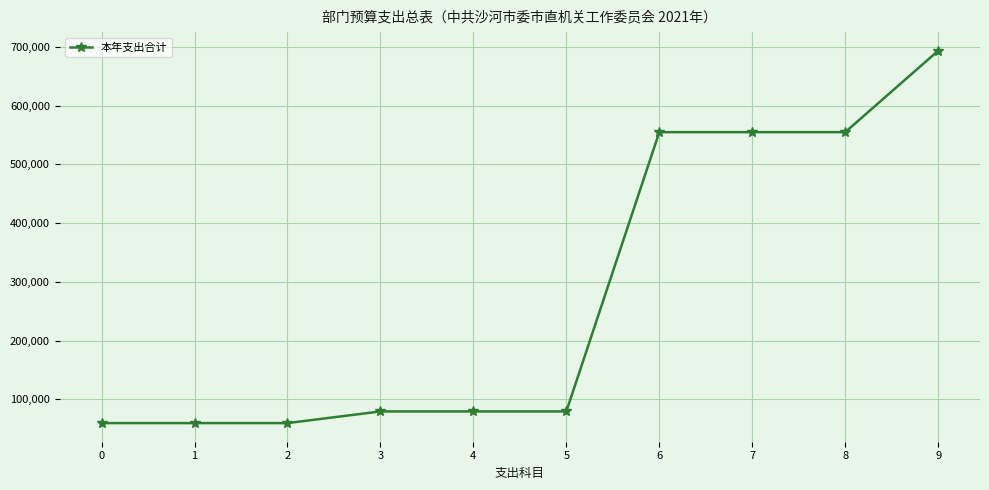

Reading left to right, extract all data points from this chart.

59400	59400	59400	79300	79300	79300	555000	555000	555000	693700